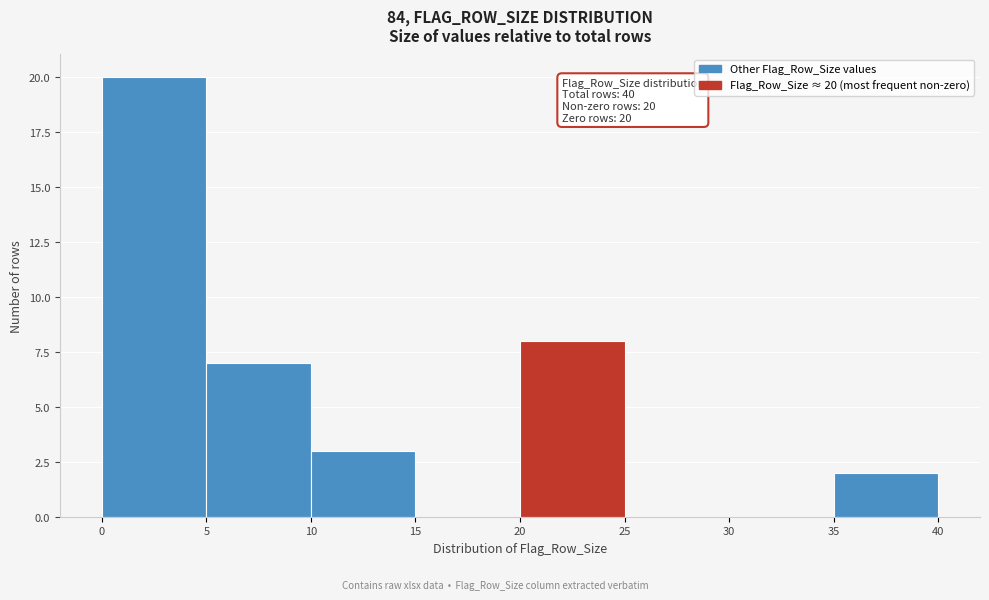

Which range on the x-axis has the tallest bar?

0 to 5